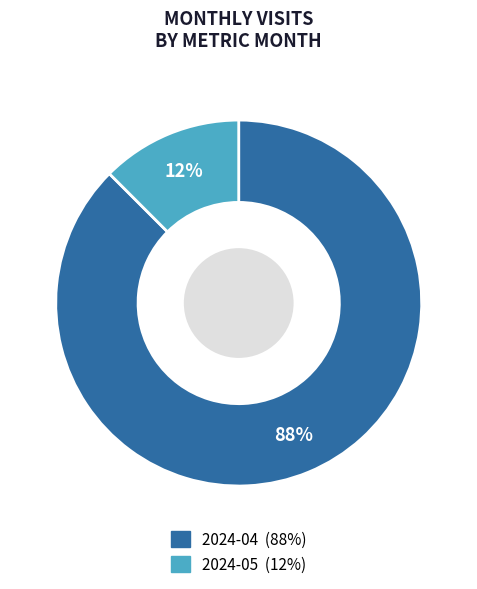

How many slices are in this pie chart?

2